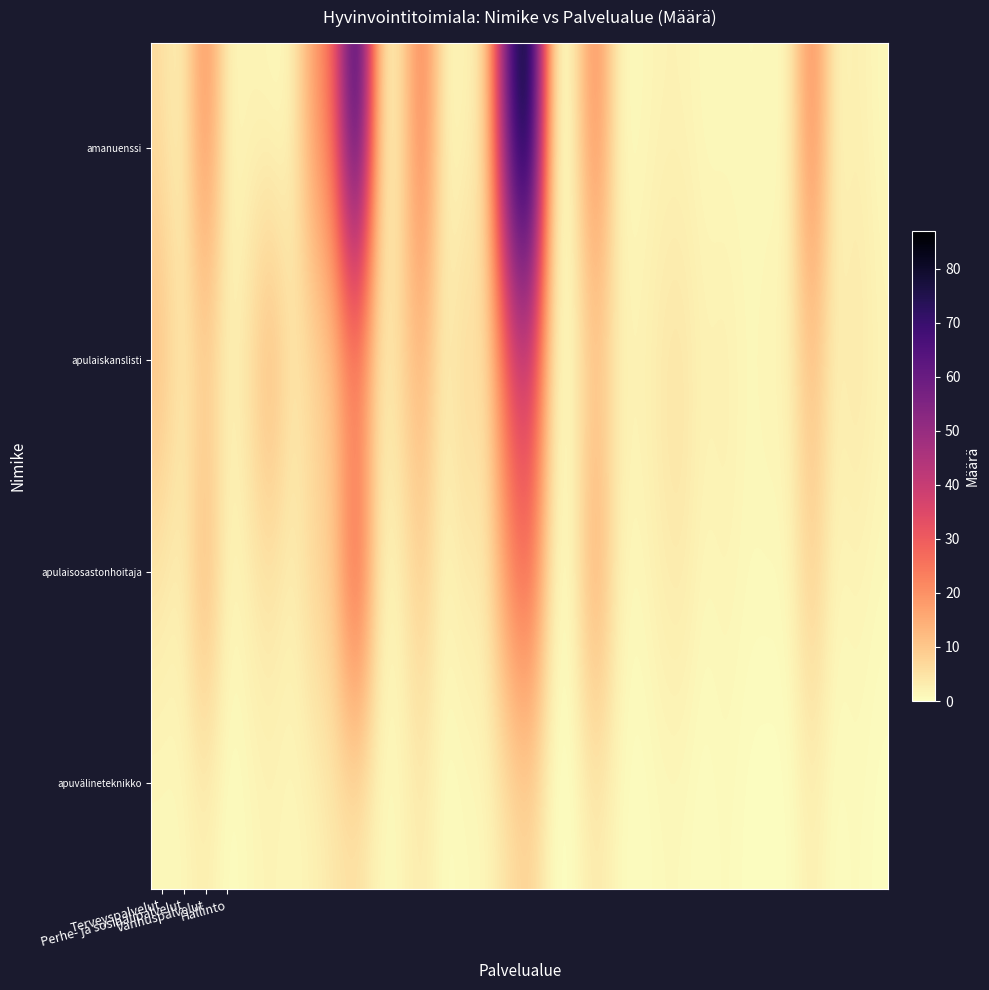

What is the difference between the highest and lowest values at 13?

2